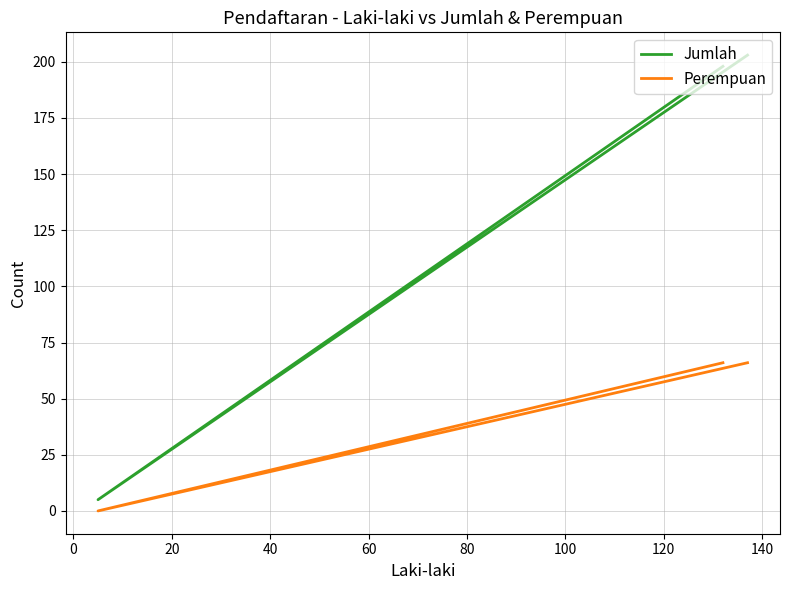

What is the difference between the second highest and minimum values in the Jumlah series?

193